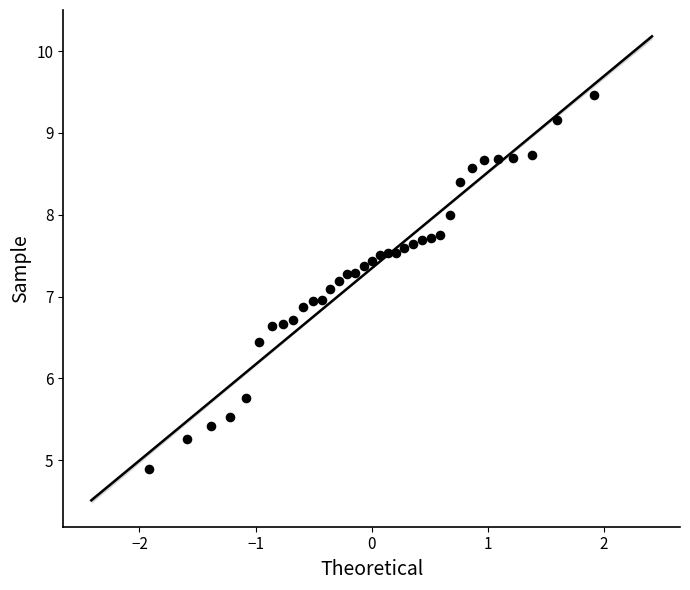

What is the range of Y values (max minus min)?

4.6